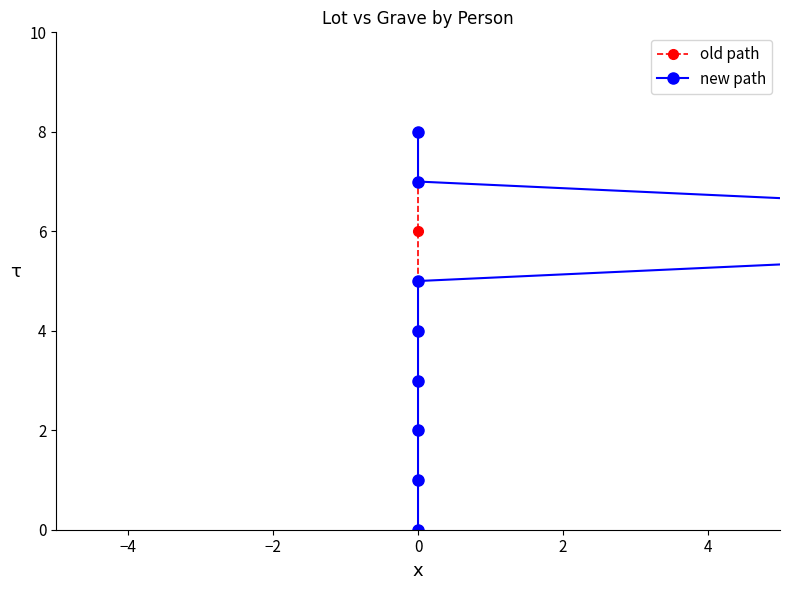

The new path series shows 6 at 0. True or false?

False